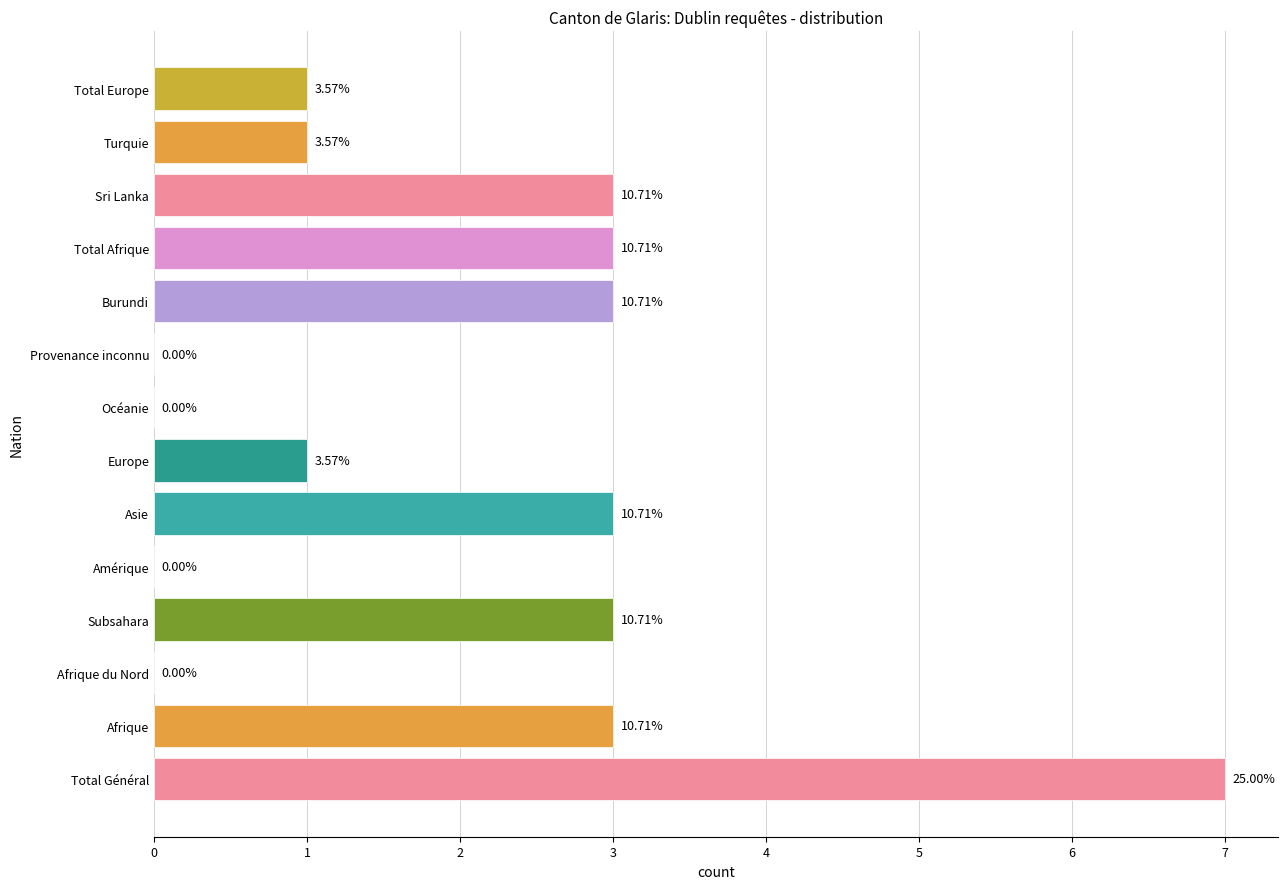

What is the average value?

2